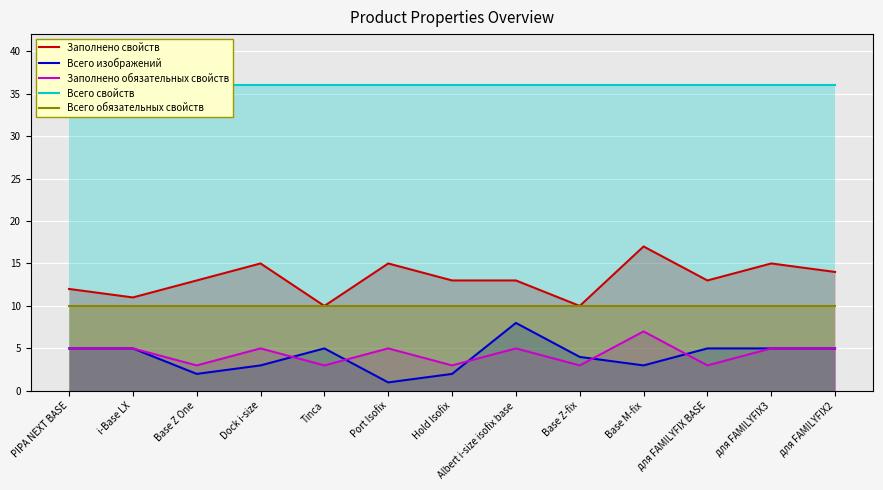

How many distinct data groups are displayed?

5